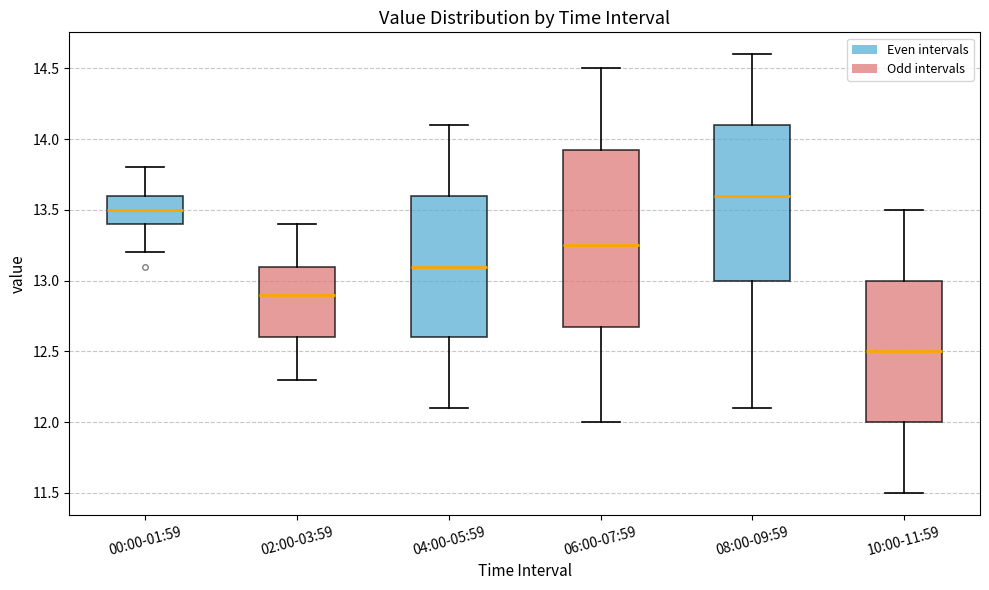

Which box is the tallest, from its lower edge to its upper edge?

06:00-07:59